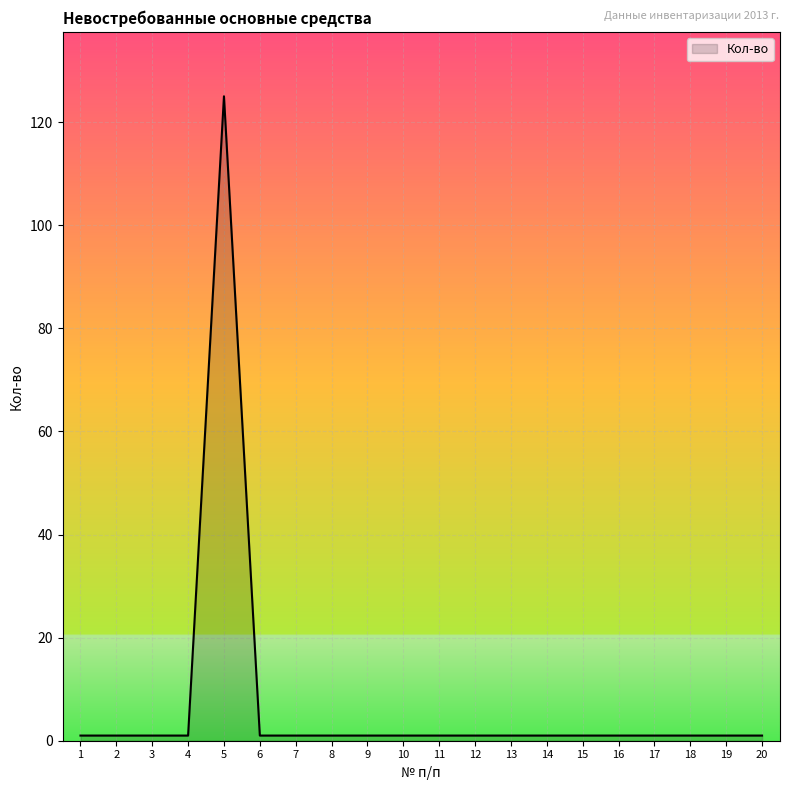

Which category has the highest value across all series?

5